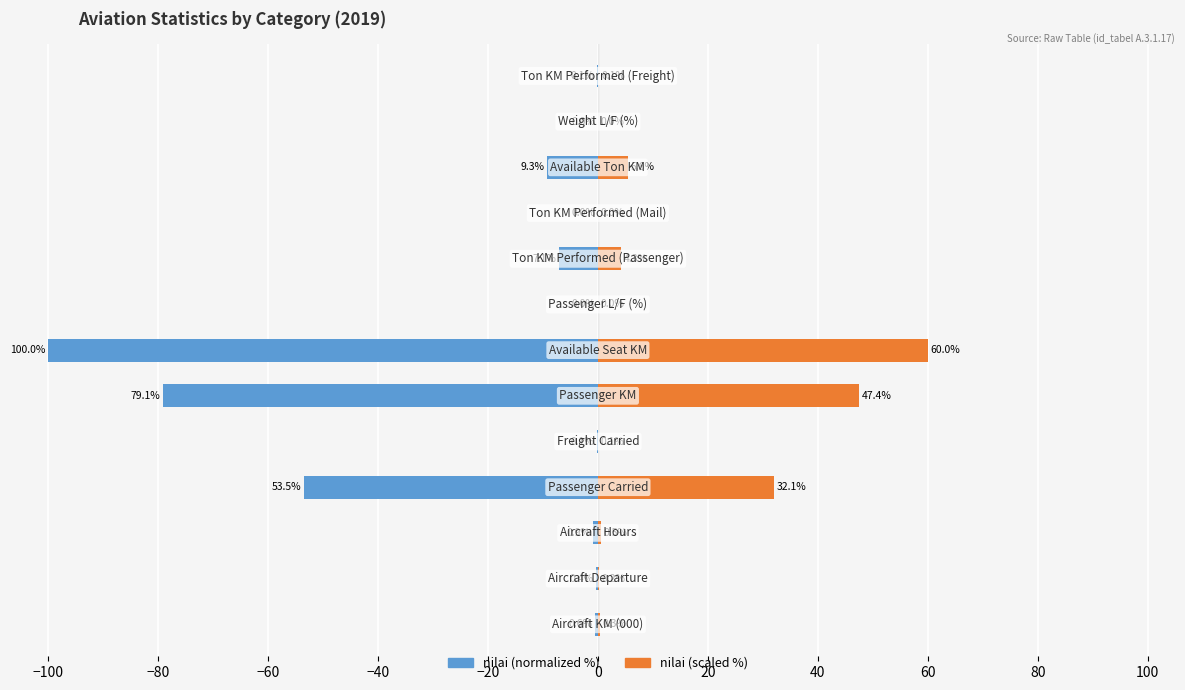

Which has a higher value, −40 or 120?

−40